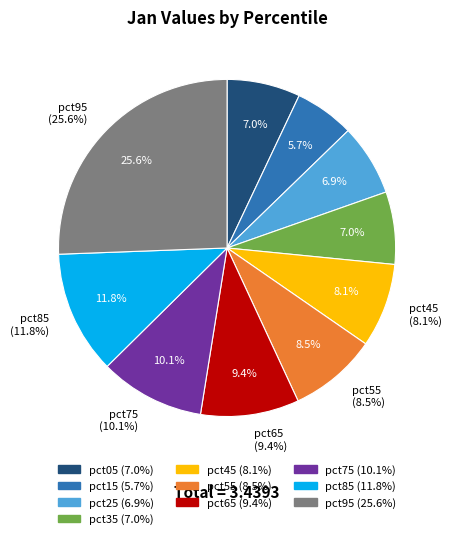

The pct45 slice represents 8% of the pie. True or false?

True